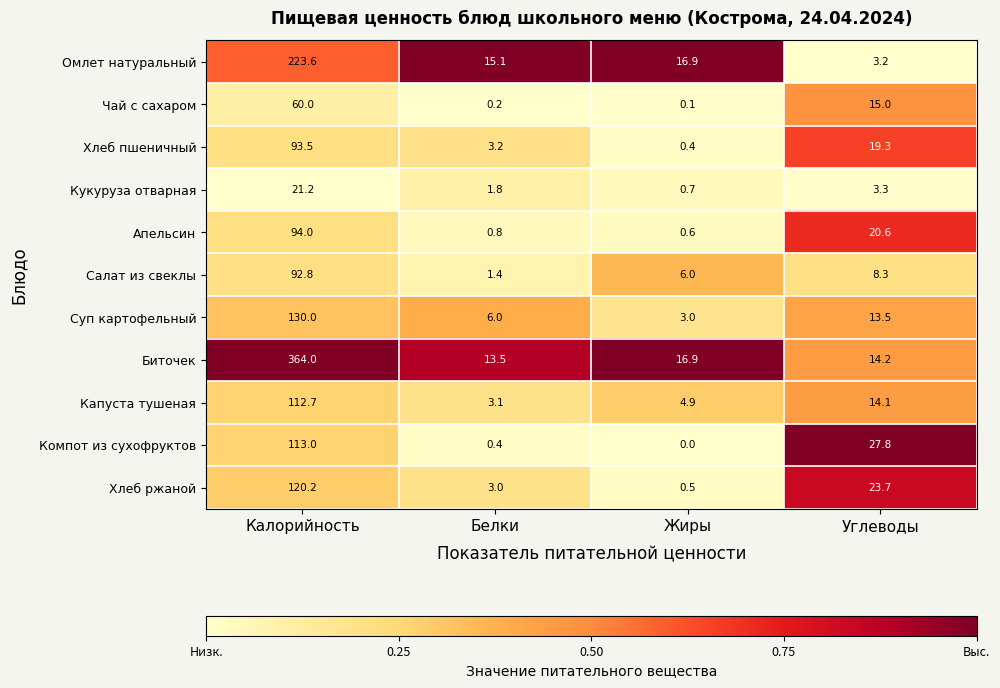

At which label does Суп картофельный reach its minimum?

Жиры